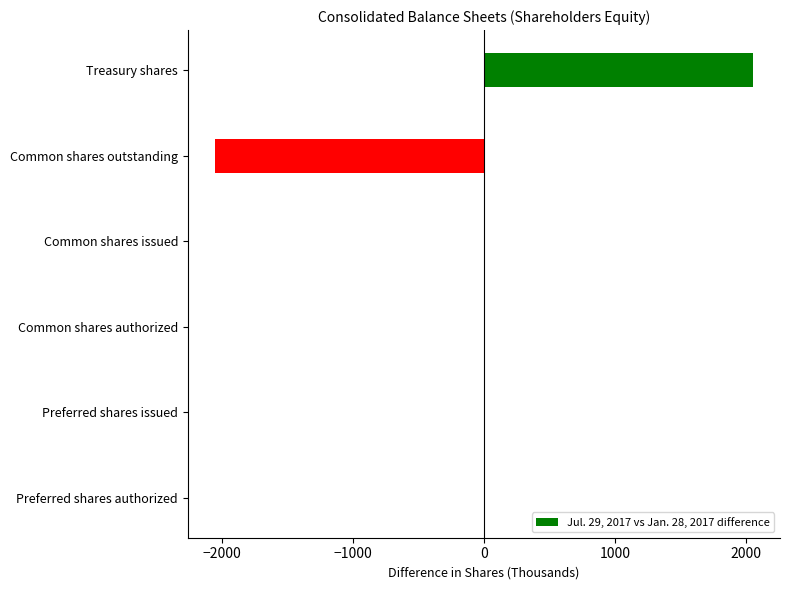

Is it true that the value at Common shares issued is 0?

True